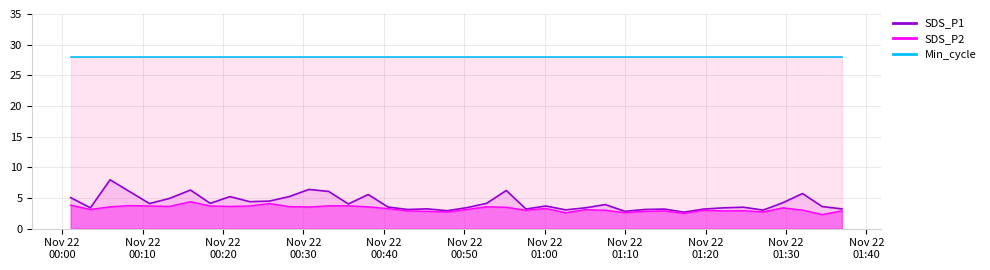

True or false: SDS_P2 and SDS_P1 cross at least once.

False